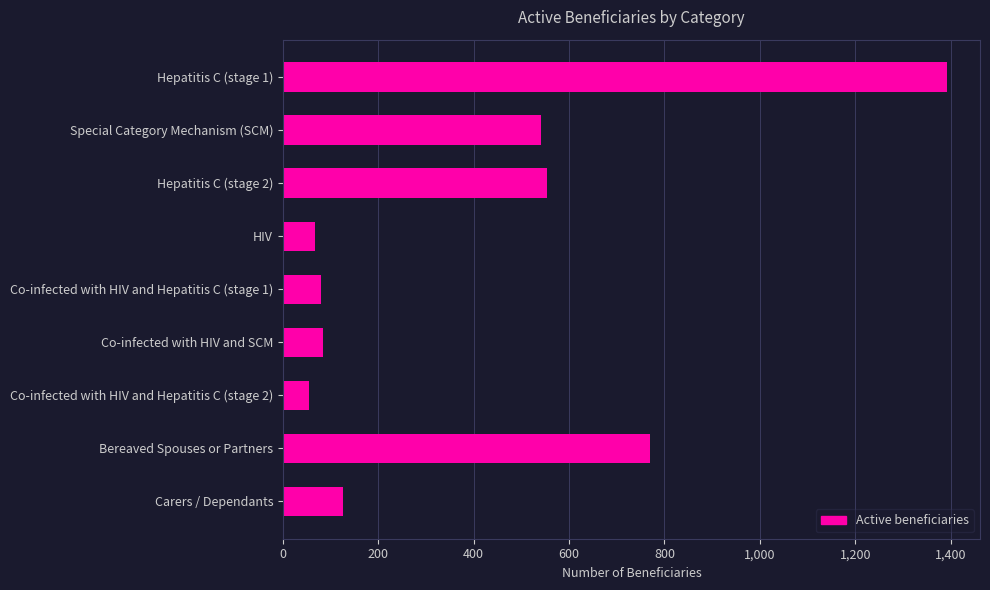

What is the value of the 3rd bar from the top?

554